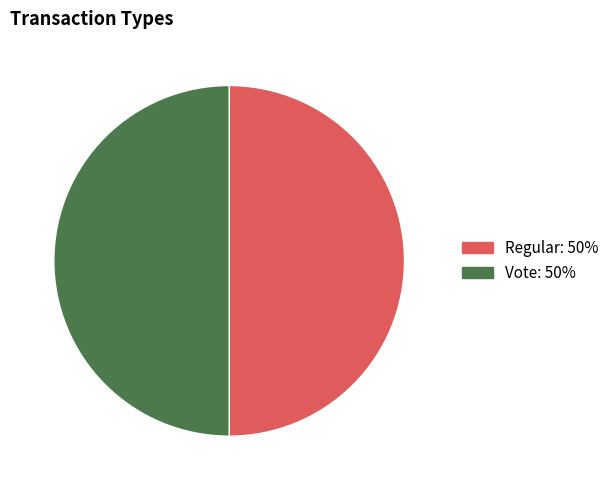

What is the ratio of the value at Vote to the value at Regular?

1.0